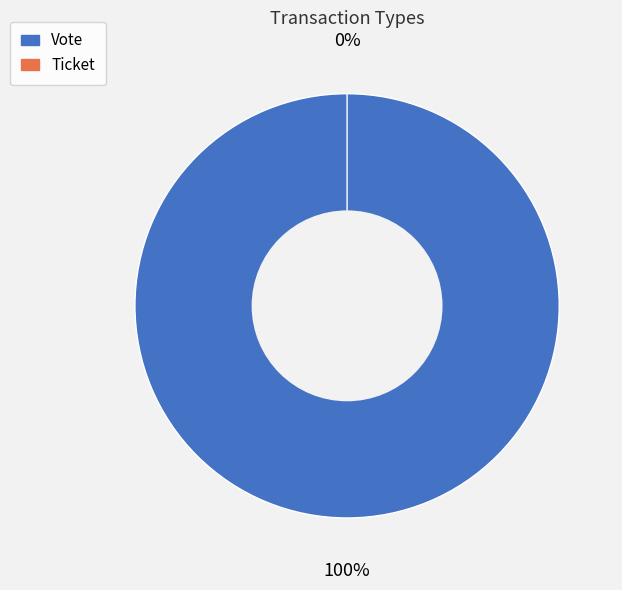

Count the number of slices in the pie.

2